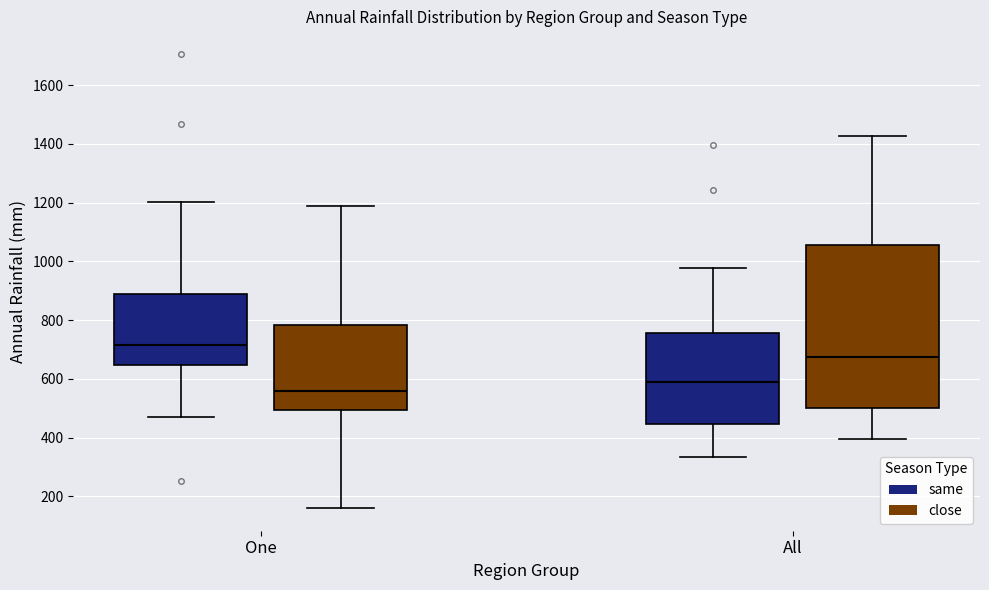

Which box is the tallest, from its lower edge to its upper edge?

All (close)